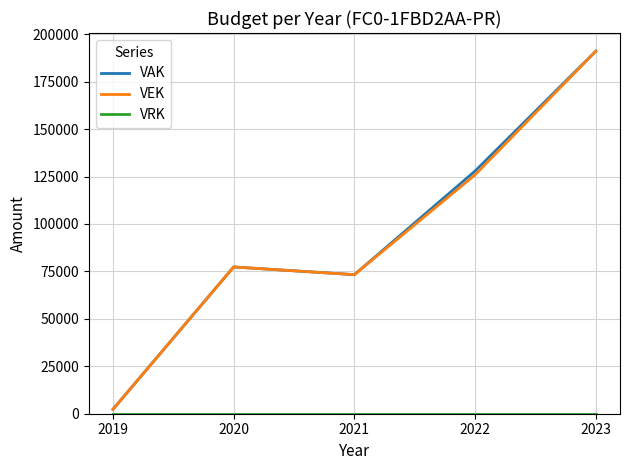

How many series are shown in this chart?

3